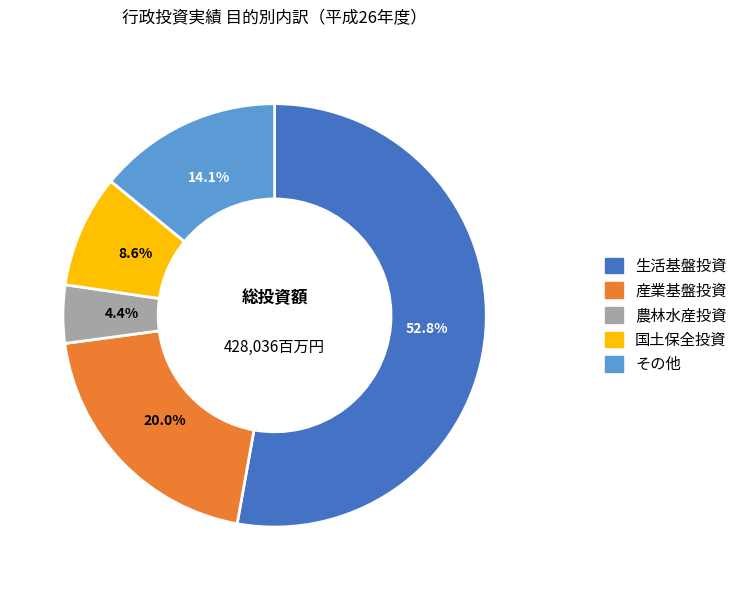

What is the smallest slice in the pie chart?

農林水産投資